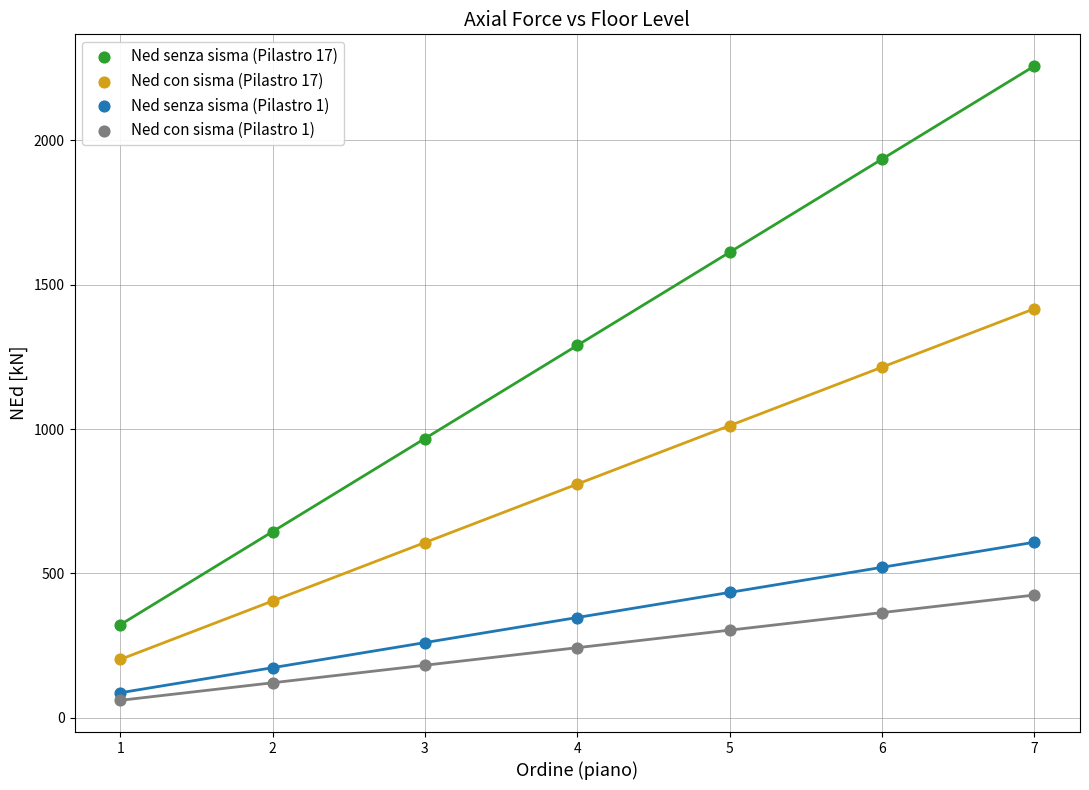

Across all data points, what is the range of X values (max minus min)?

6.0